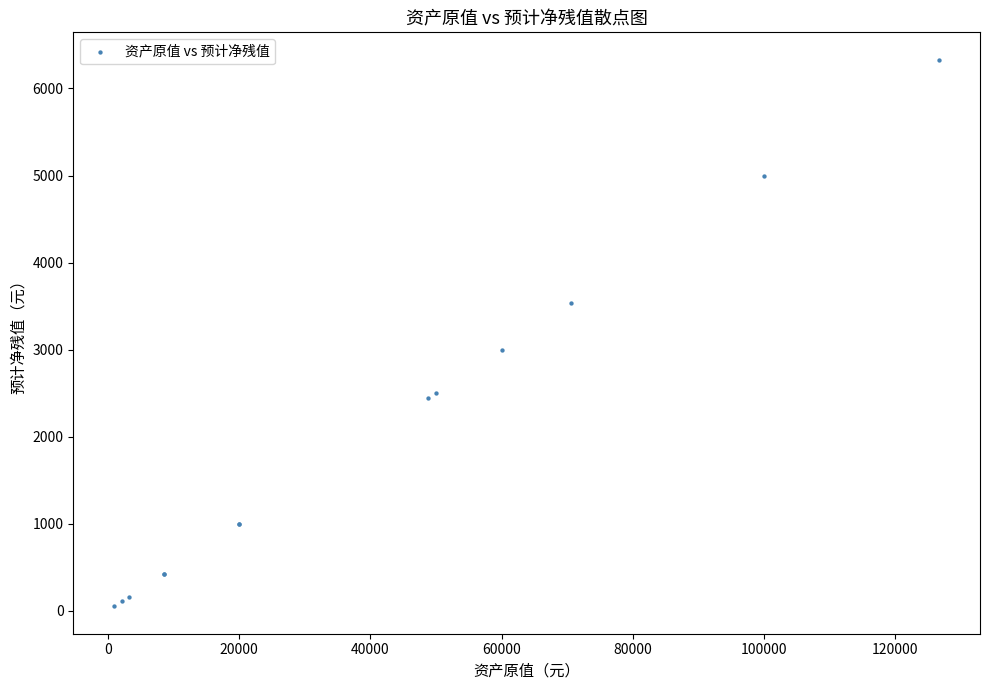

What Y value in the scatter plot is closest to 3190?

3000.0